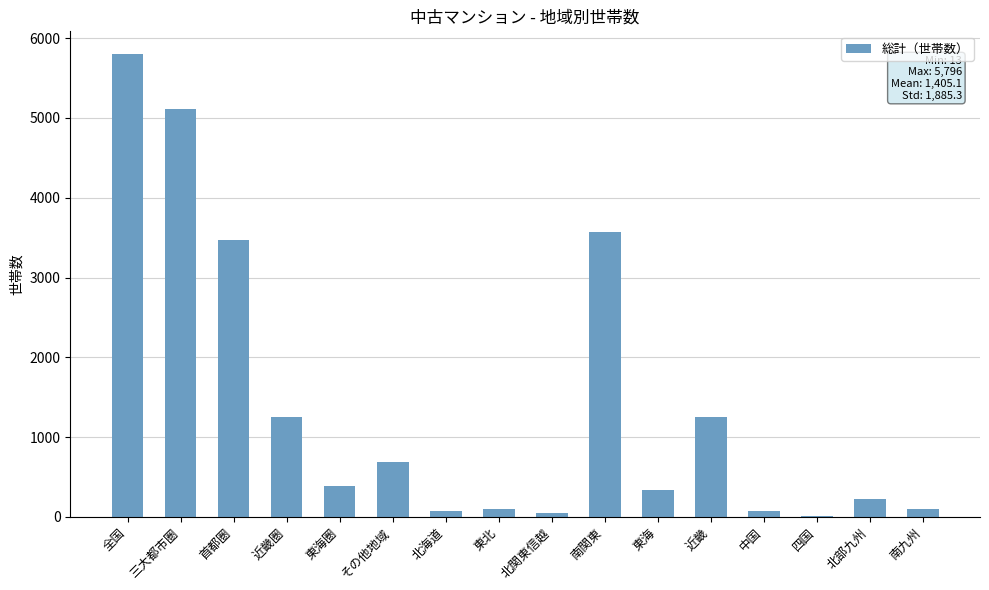

Which category has the highest value across all series?

全国